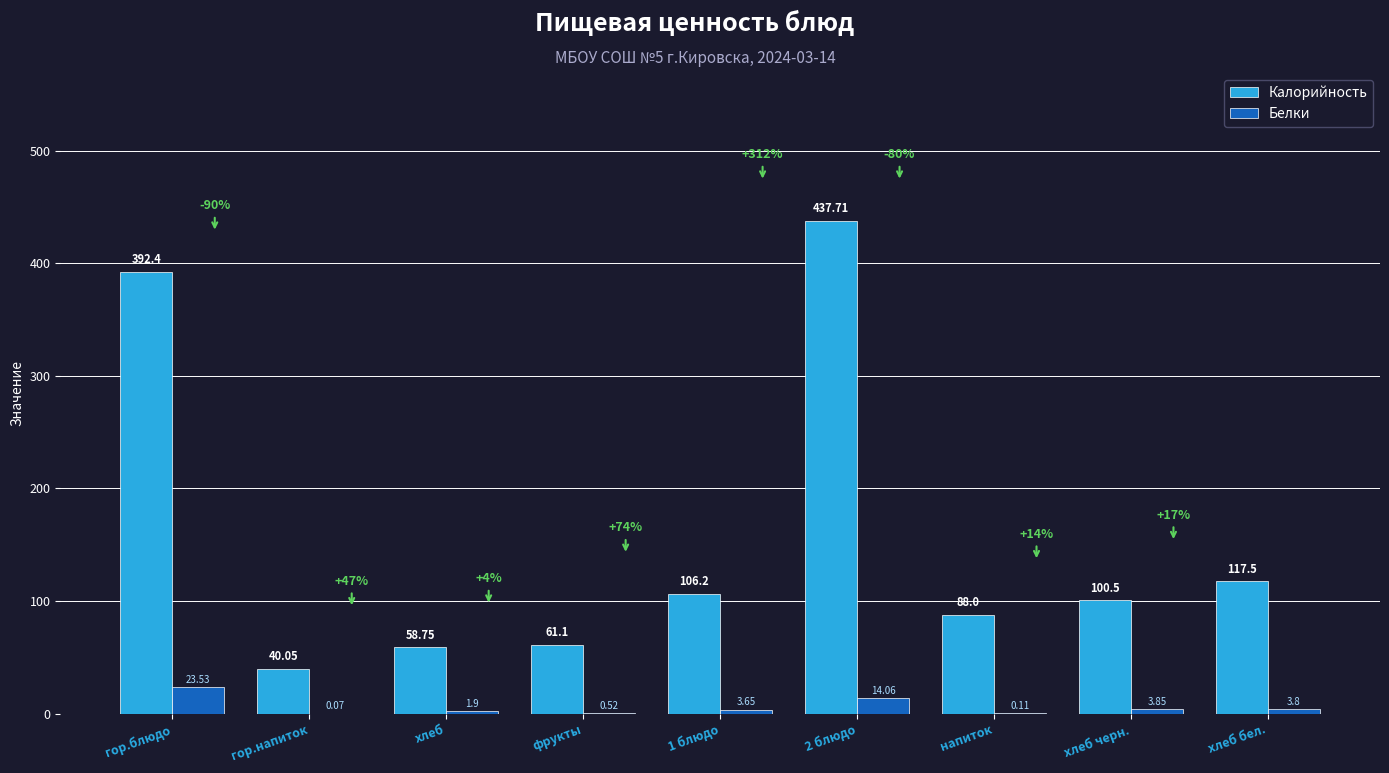

Which series has the largest total across all categories?

Калорийность